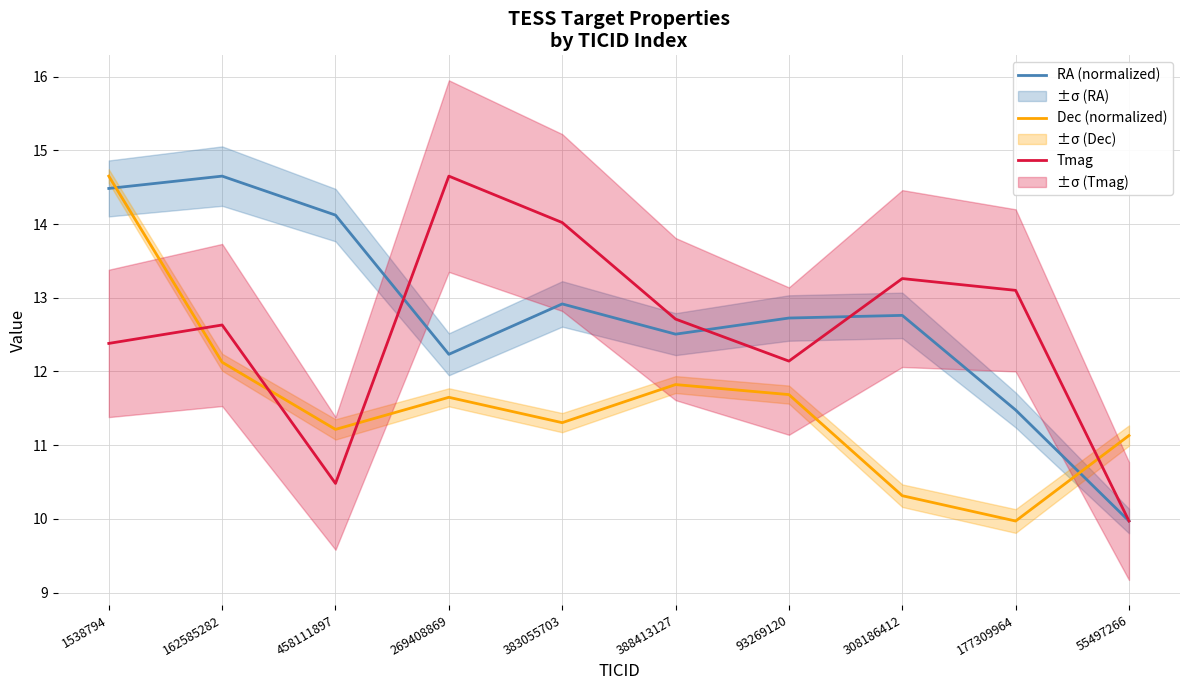

How many interior local valleys does the RA (normalized) series have?

2